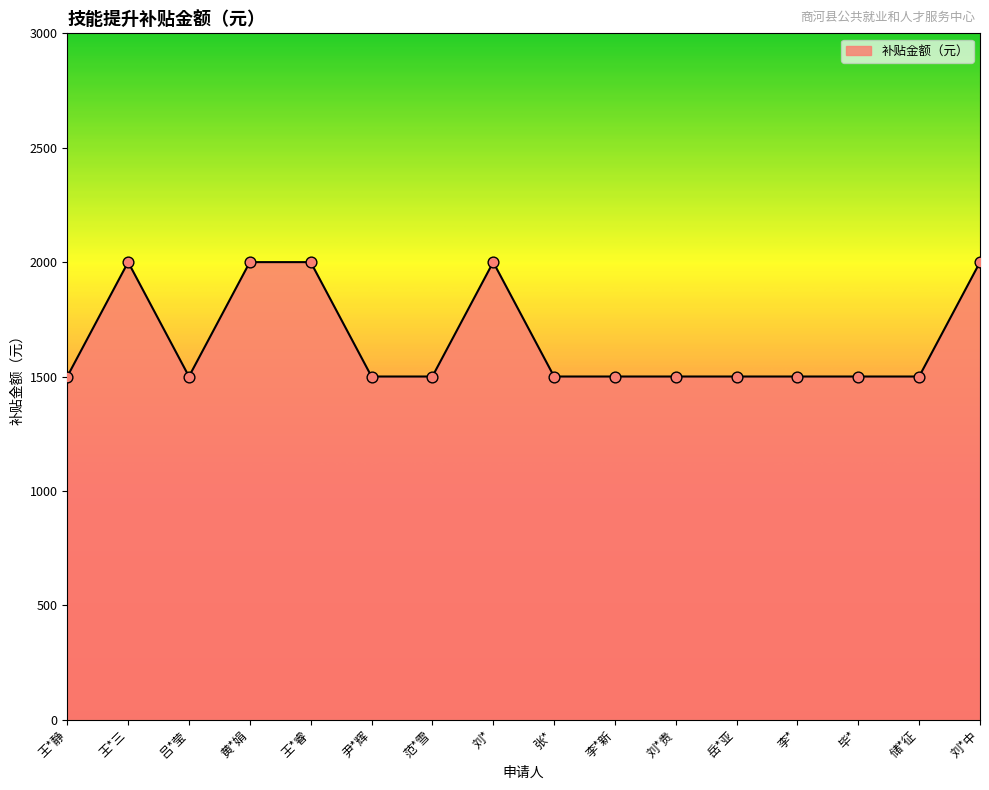

What is the ratio of the value at 黄*娟 to the value at 岳*亚?

1.3